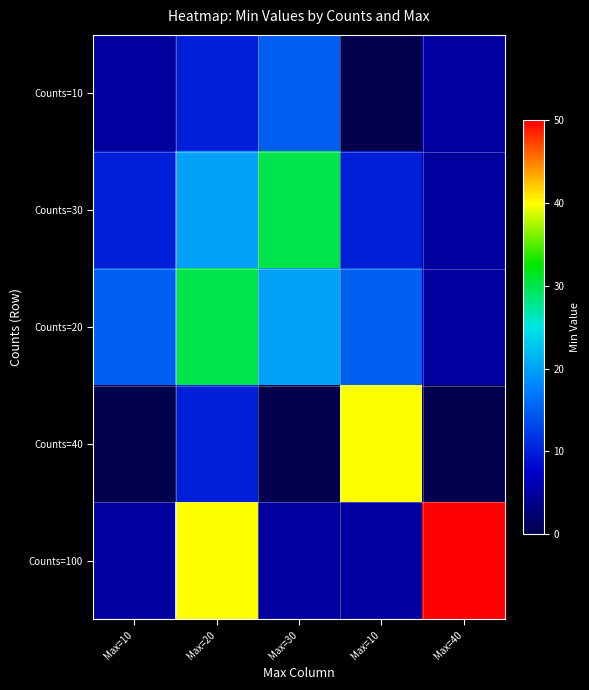

At how many categories does at least one series exceed 95?

1